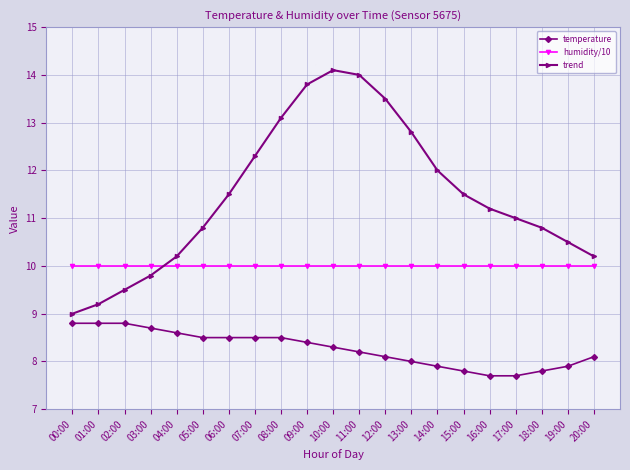

What is the smallest value displayed?

7.7